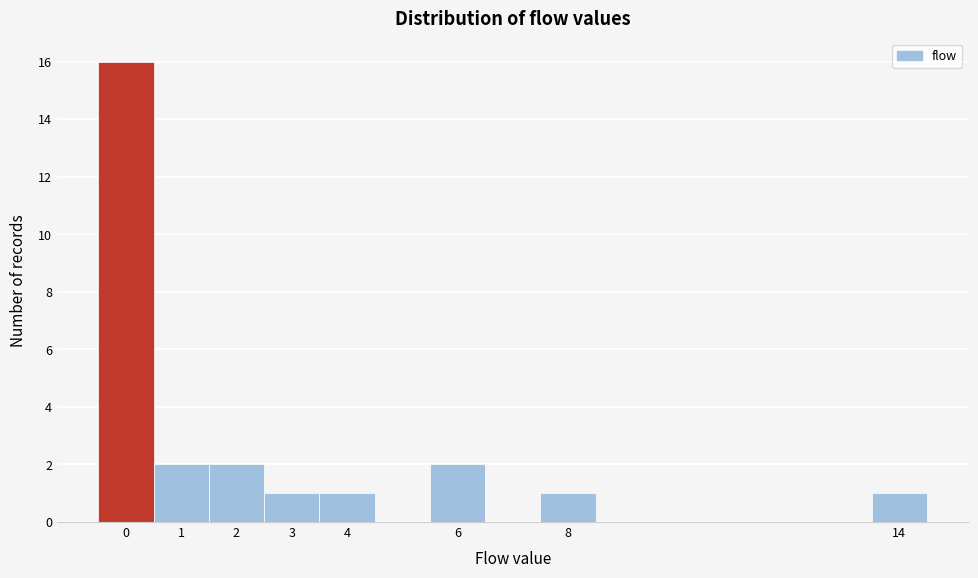

How tall is the bar that spans -0.5 to 0.5 on the x-axis? The values are not printed on the chart, so give them approximately, as read against the axis.

16